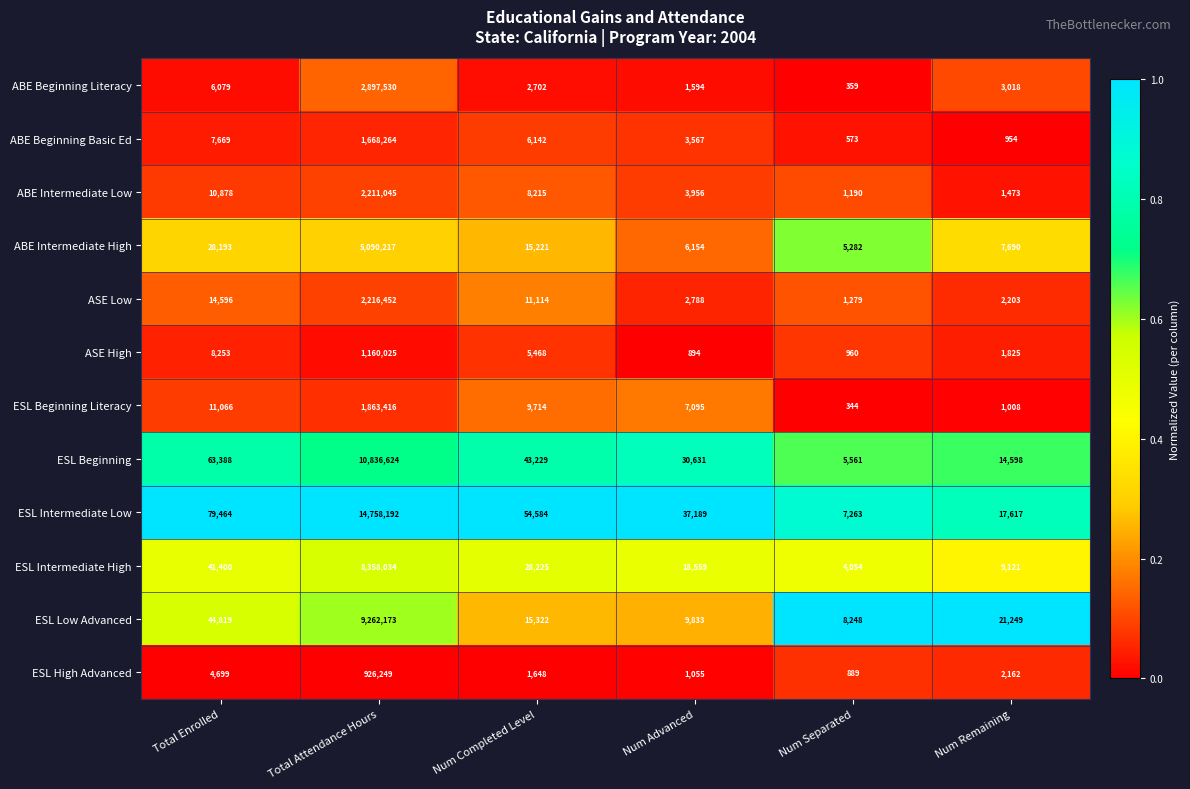

Which label corresponds to the smallest value in the chart?

Num Separated